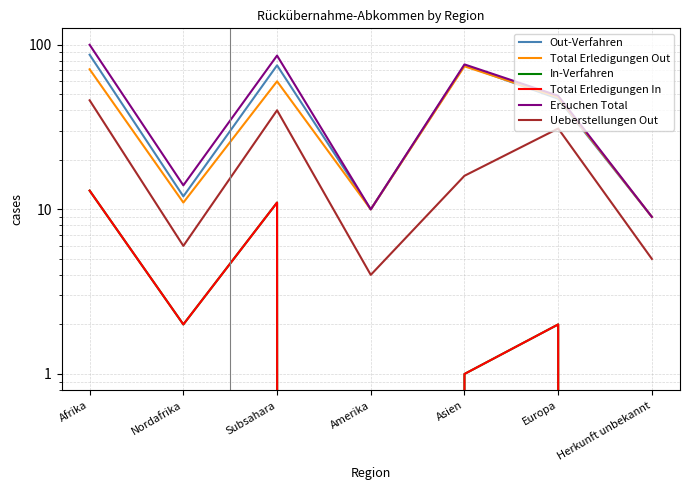

Reading right to left, what are all the values shown in this chart?

Out-Verfahren: Herkunft unbekannt=9	Europa=47	Asien=75	Amerika=10	Subsahara=75	Nordafrika=12	Afrika=87
Total Erledigungen Out: Herkunft unbekannt=9	Europa=48	Asien=74	Amerika=10	Subsahara=60	Nordafrika=11	Afrika=71
In-Verfahren: Herkunft unbekannt=0	Europa=2	Asien=1	Amerika=0	Subsahara=11	Nordafrika=2	Afrika=13
Total Erledigungen In: Herkunft unbekannt=0	Europa=2	Asien=1	Amerika=0	Subsahara=11	Nordafrika=2	Afrika=13
Ersuchen Total: Herkunft unbekannt=9	Europa=49	Asien=76	Amerika=10	Subsahara=86	Nordafrika=14	Afrika=100
Ueberstellungen Out: Herkunft unbekannt=5	Europa=31	Asien=16	Amerika=4	Subsahara=40	Nordafrika=6	Afrika=46